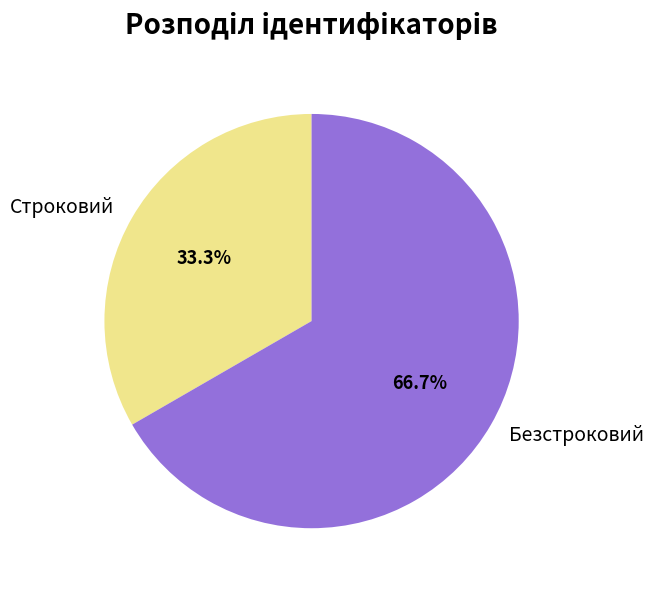

Is the sum of Безстроковий and Строковий greater than half?

Yes